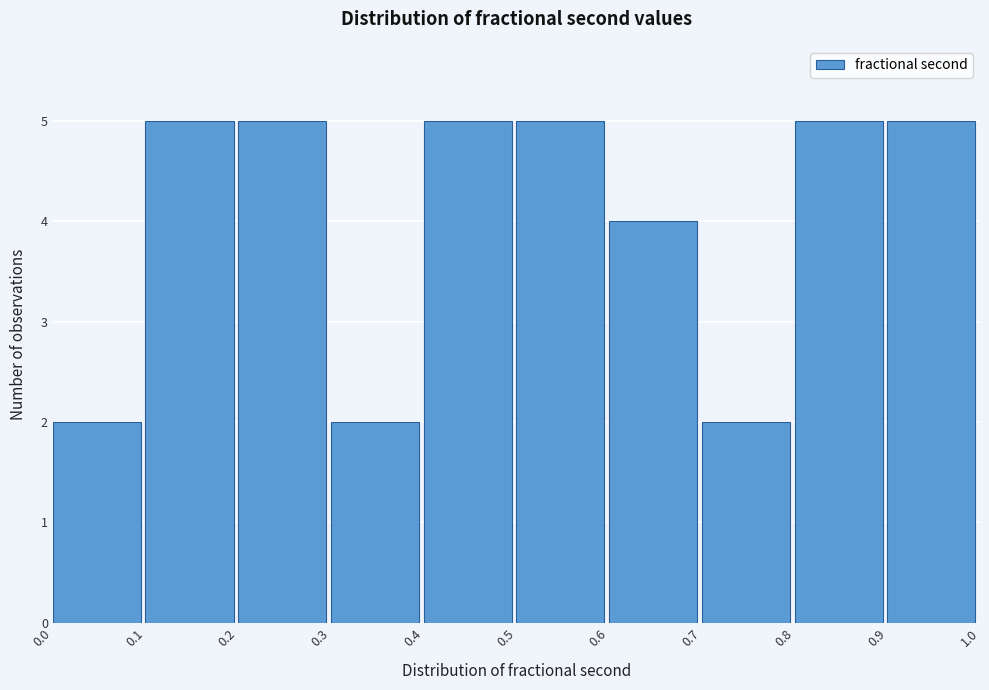

What is the height of the bar covering 0.9 to 1.0 on the x-axis? The values are not printed on the chart, so give them approximately, as read against the axis.

5